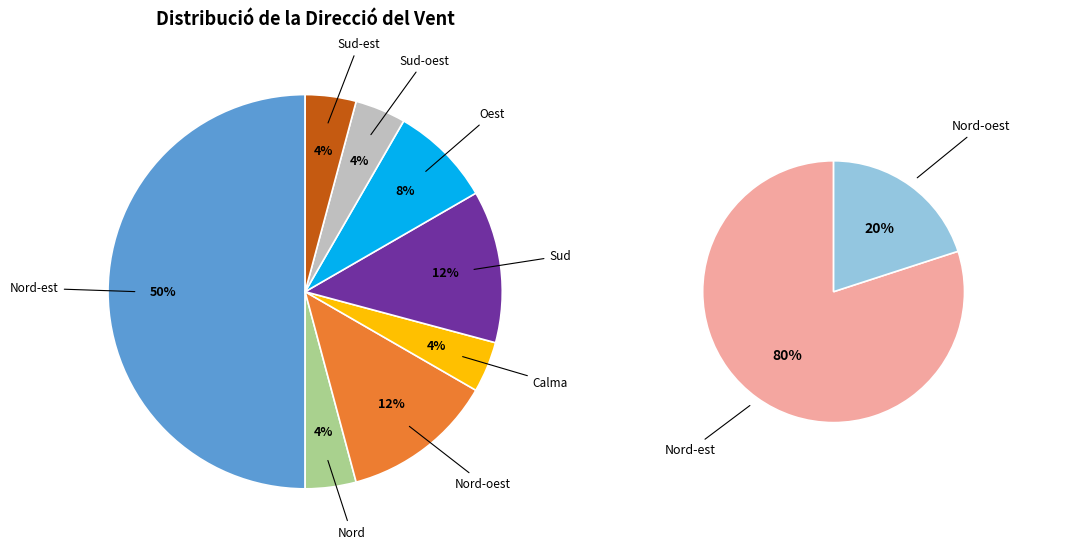

Does Oest account for over 50% of the chart?

No